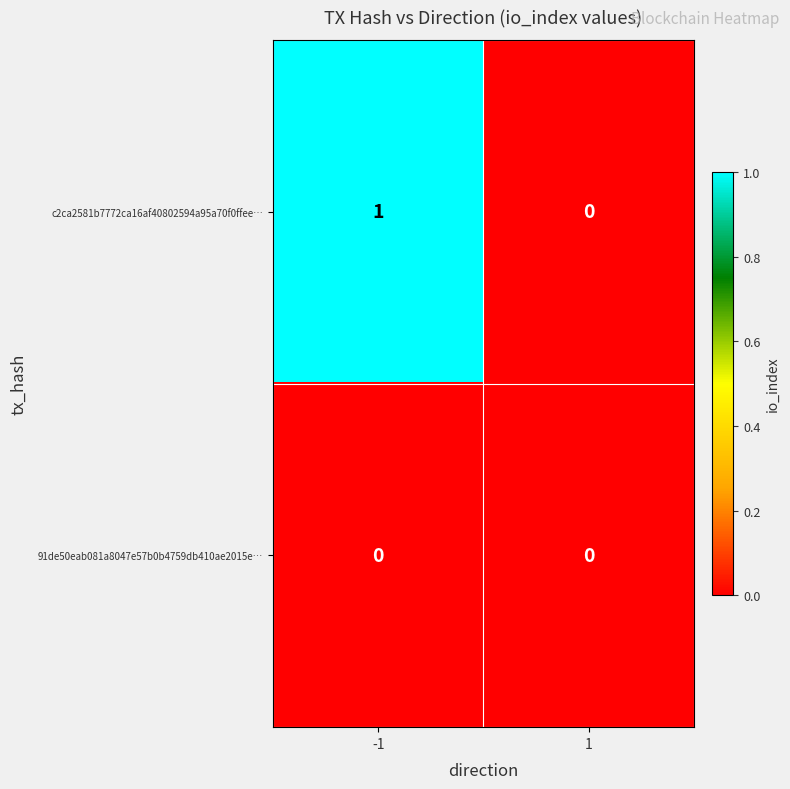

Which series has the largest total across all categories?

c2ca2581b7772ca16af40802594a95a70f0ffee…